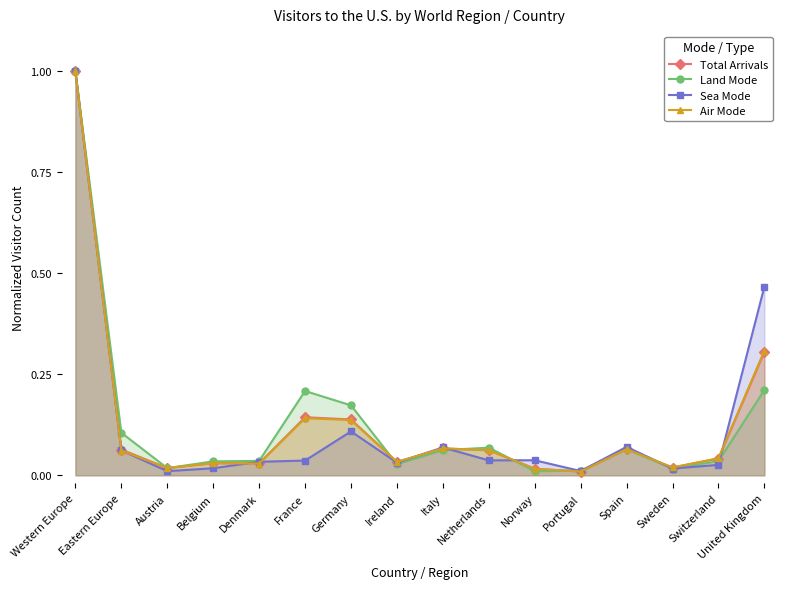

Reading right to left, list all the values displayed in this chart.

Total Arrivals: United Kingdom=0.3	Switzerland=0.0	Sweden=0.0	Spain=0.1	Portugal=0.0	Norway=0.0	Netherlands=0.1	Italy=0.1	Ireland=0.0	Germany=0.1	France=0.1	Denmark=0.0	Belgium=0.0	Austria=0.0	Eastern Europe=0.1	Western Europe=1.0
Land Mode: United Kingdom=0.2	Switzerland=0.0	Sweden=0.0	Spain=0.1	Portugal=0.0	Norway=0.0	Netherlands=0.1	Italy=0.1	Ireland=0.0	Germany=0.2	France=0.2	Denmark=0.0	Belgium=0.0	Austria=0.0	Eastern Europe=0.1	Western Europe=1.0
Sea Mode: United Kingdom=0.5	Switzerland=0.0	Sweden=0.0	Spain=0.1	Portugal=0.0	Norway=0.0	Netherlands=0.0	Italy=0.1	Ireland=0.0	Germany=0.1	France=0.0	Denmark=0.0	Belgium=0.0	Austria=0.0	Eastern Europe=0.1	Western Europe=1.0
Air Mode: United Kingdom=0.3	Switzerland=0.0	Sweden=0.0	Spain=0.1	Portugal=0.0	Norway=0.0	Netherlands=0.1	Italy=0.1	Ireland=0.0	Germany=0.1	France=0.1	Denmark=0.0	Belgium=0.0	Austria=0.0	Eastern Europe=0.1	Western Europe=1.0